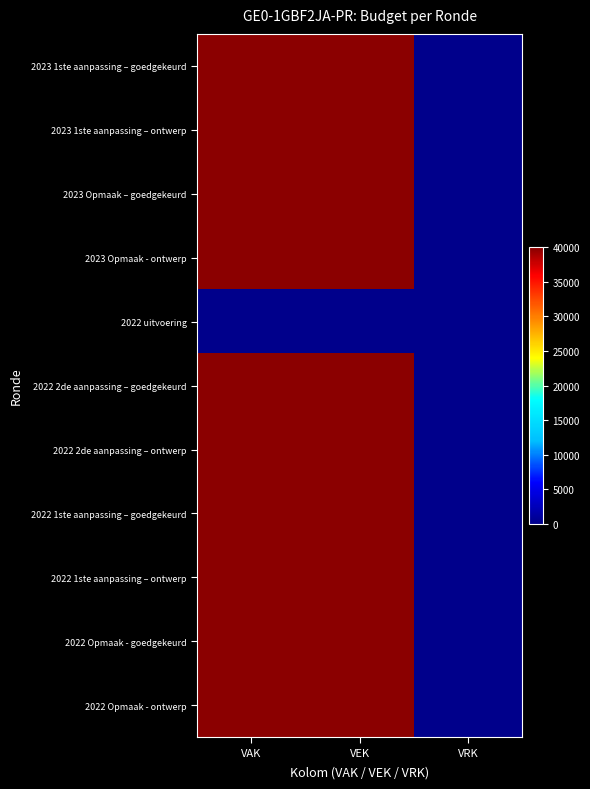

Count the number of categories in the chart.

3